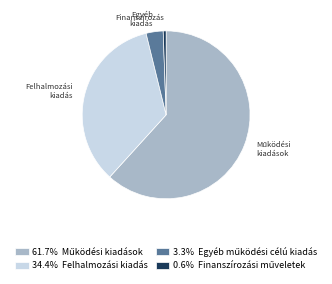

Is there any slice that represents more than half of the pie?

Yes